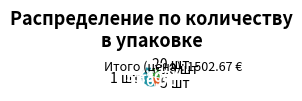

Does any single category account for the majority?

Yes